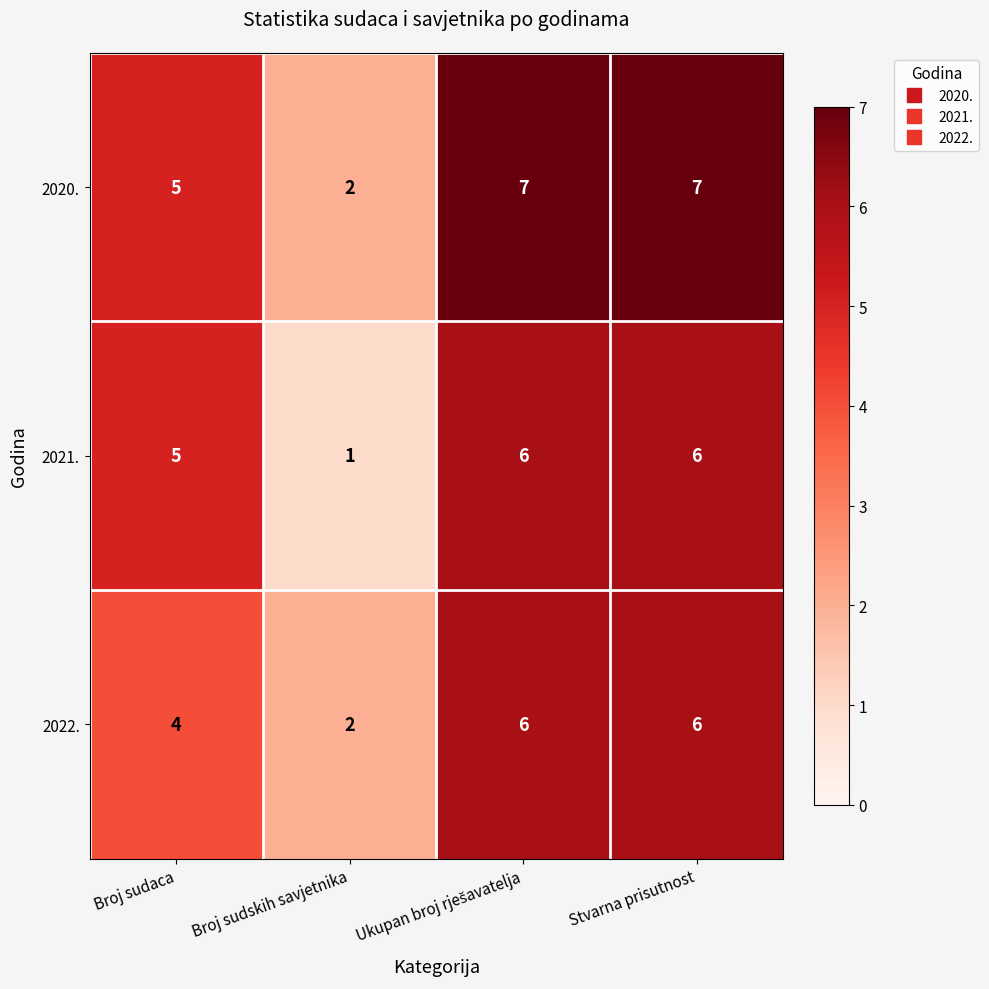

The 2022. series shows 3 at Broj sudskih savjetnika. True or false?

False